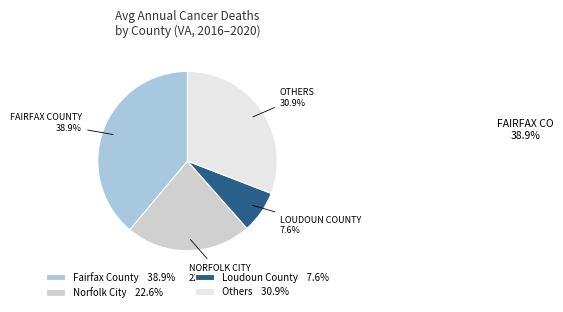

What is the ratio of the value at Loudoun County 7.6% to the value at Norfolk City 22.6%?

0.3